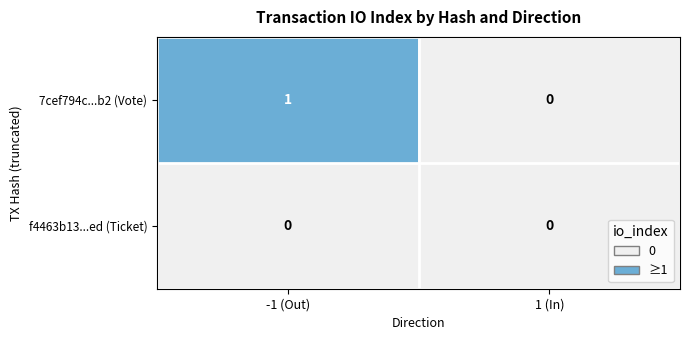

At which category is the sum across all series the highest?

-1 (Out)